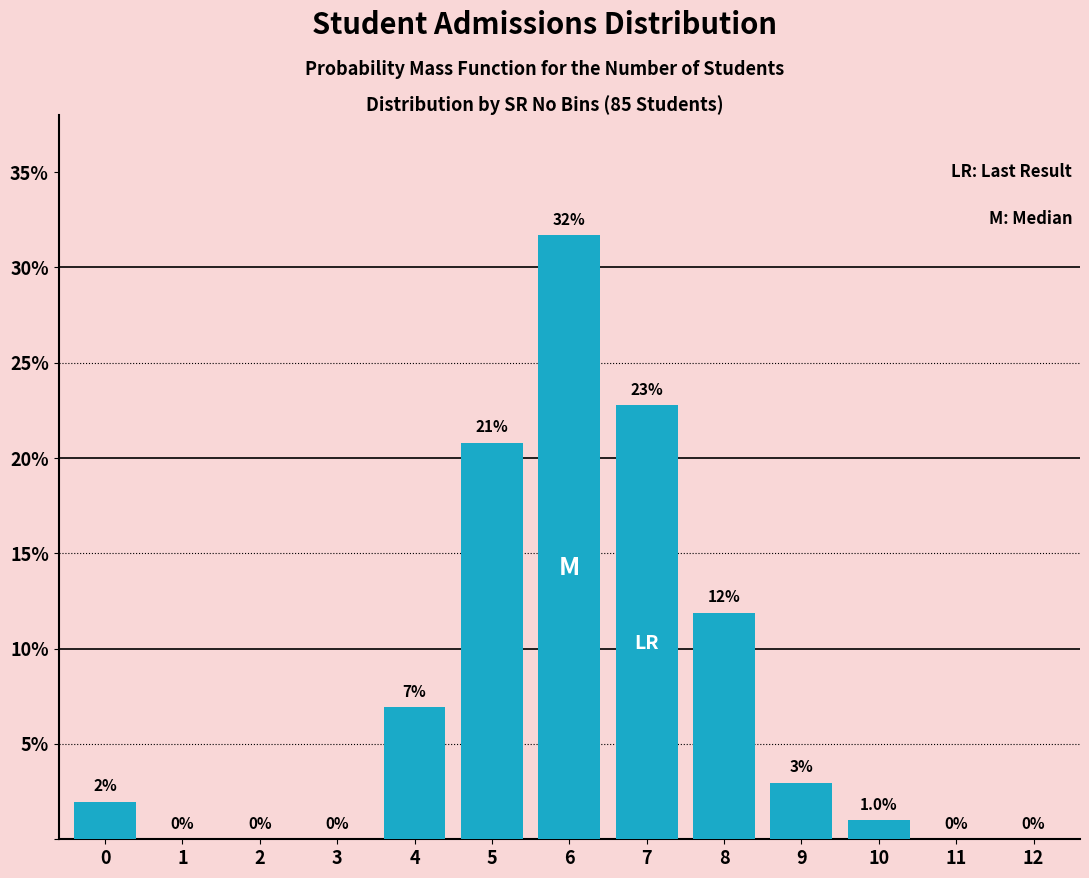

Reading left to right, transcribe all the data shown in this chart.

0=2.0	1=0.0	2=0.0	3=0.0	4=6.9	5=20.8	6=31.7	7=22.8	8=11.9	9=3.0	10=1.0	11=0.0	12=0.0